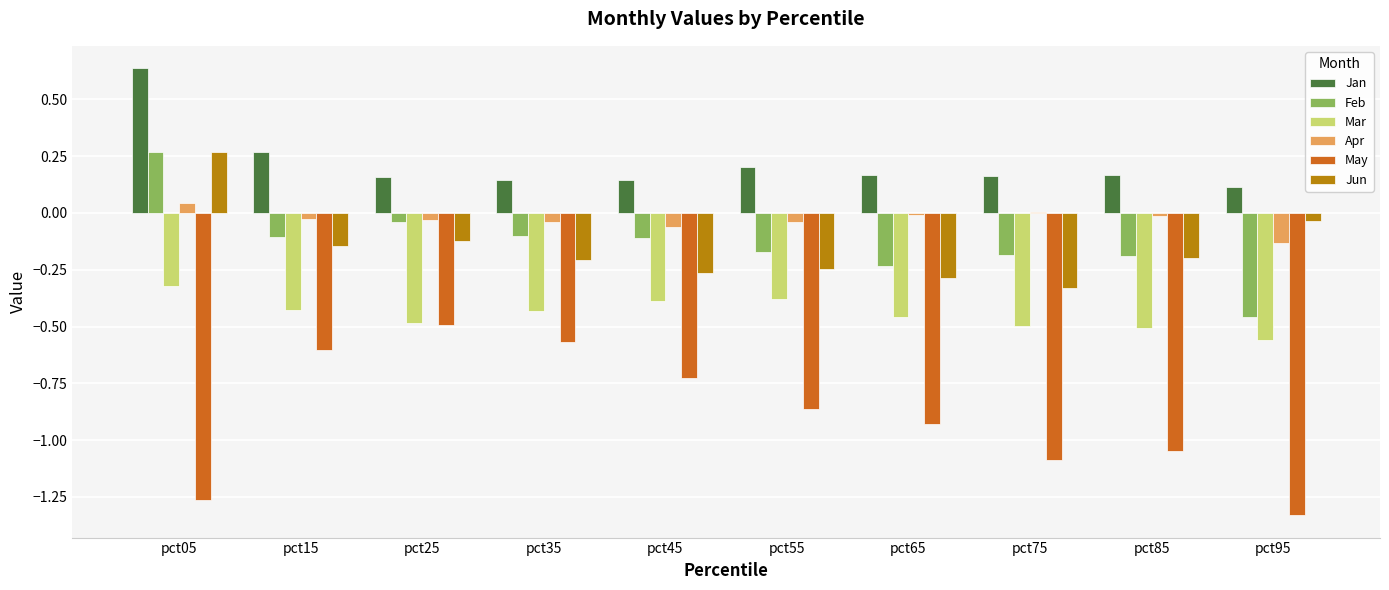

Which category has the highest value across all series?

pct05